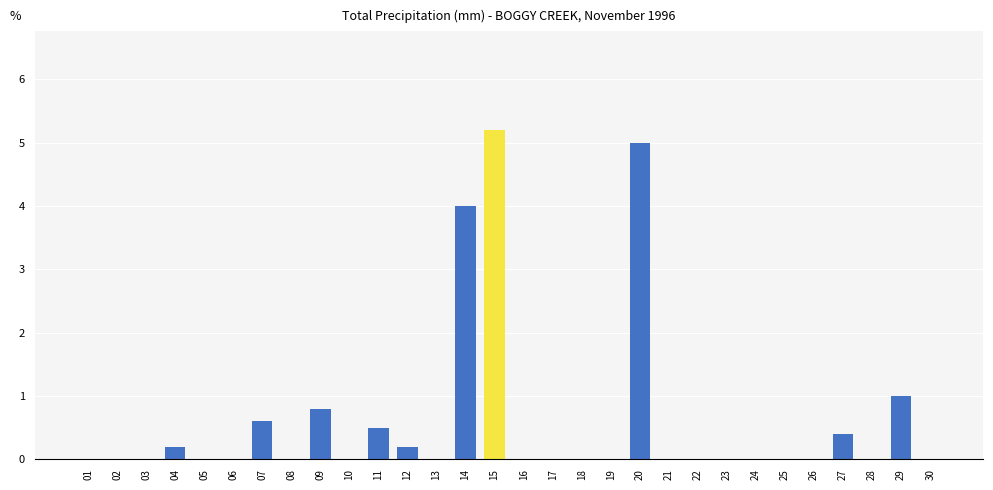

Does the chart contain stacked bars?

No